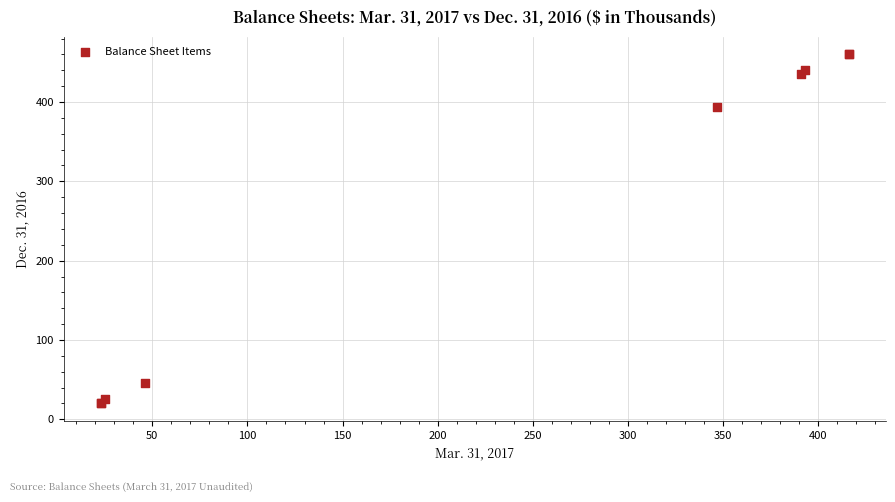

What Y value in the scatter plot is closest to 240?

394